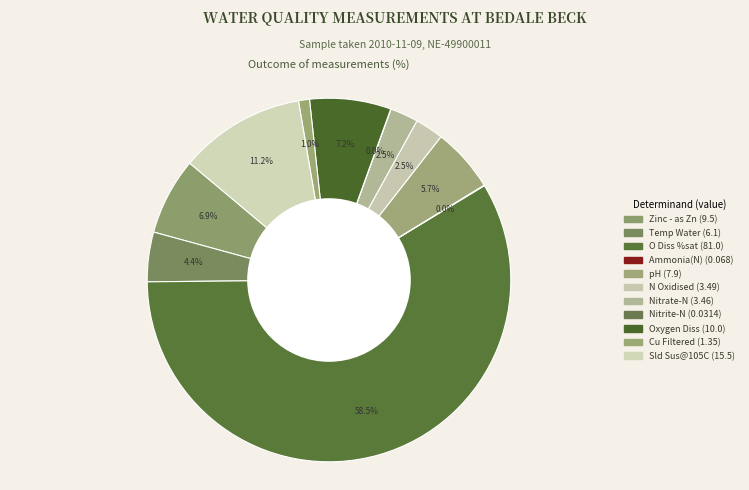

How much of the chart is everything except Nitrate-N?

97.5%